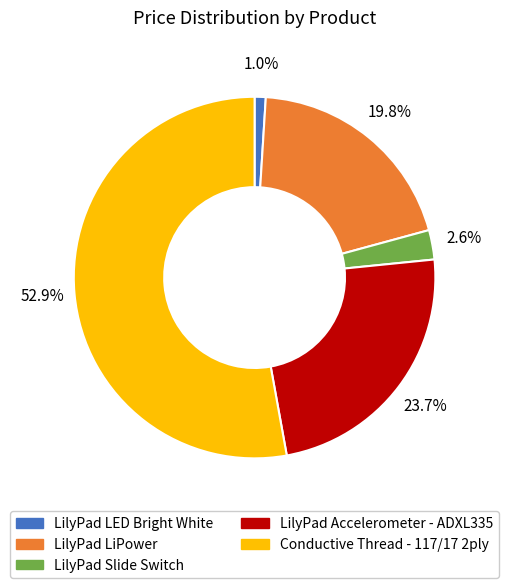

Which slice represents more than half of the pie?

Conductive Thread - 117/17 2ply